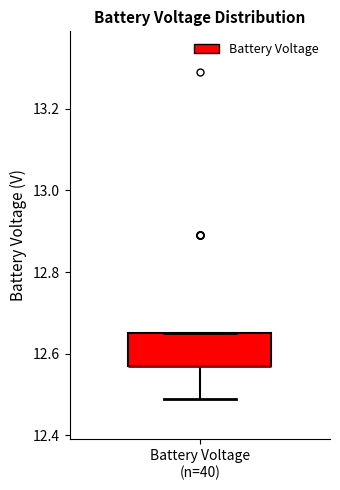

Transcribe this box plot: give where the median line is, the range the box spans, and where the two whiskers end, as read against the y-axis. The values are not printed on the chart, so give them approximately, as read against the axis.

median 12.58 (drawn on the box's lower edge), box 12.58 to 12.66, whiskers 12.50 to 12.66